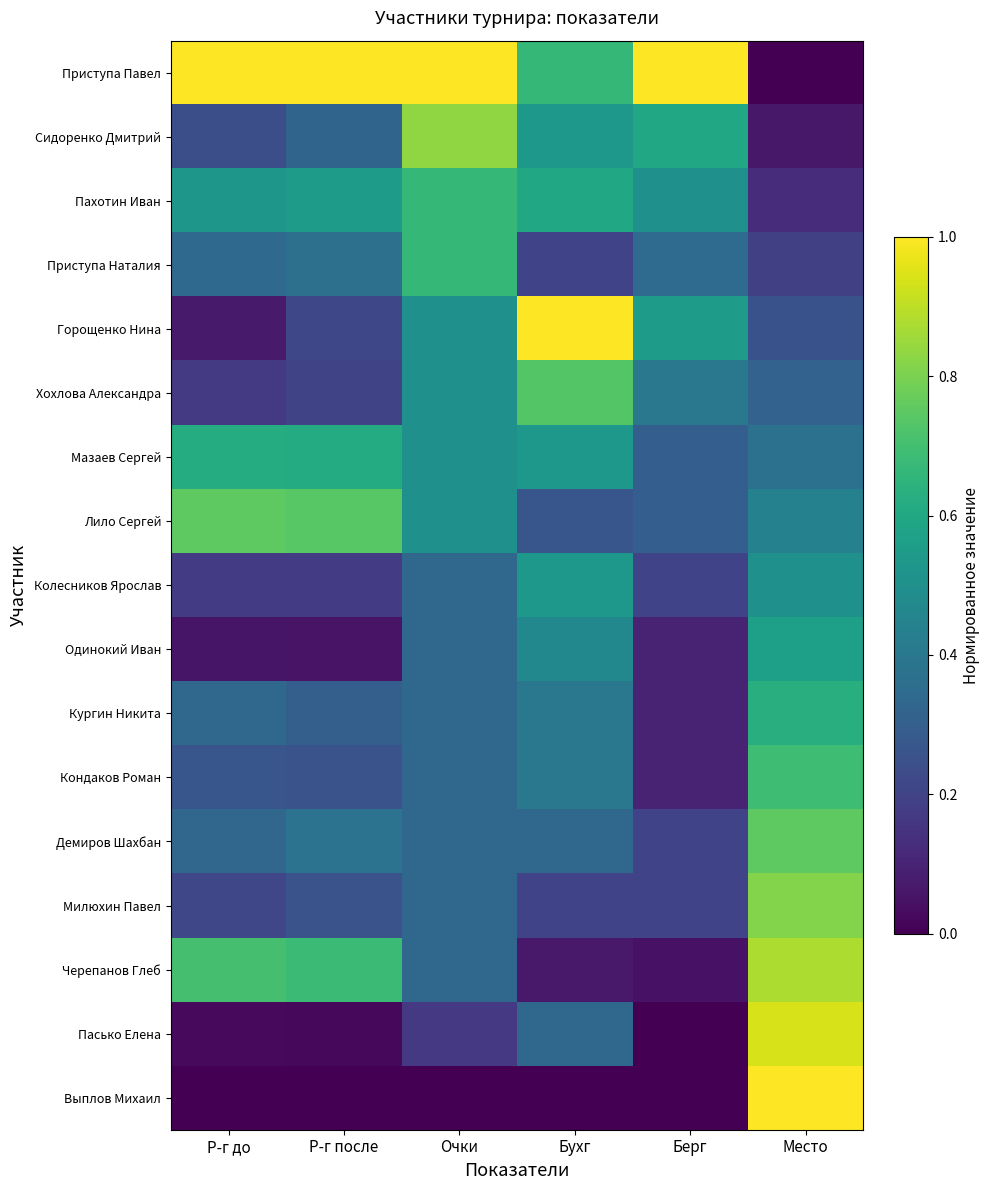

Reading right to left, what are all the values shown in this chart?

Приступа Павел: Место=0.0	Берг=1.0	Бухг=0.7	Очки=1.0	Р-г после=1.0	Р-г до=1.0
Сидоренко Дмитрий: Место=0.1	Берг=0.6	Бухг=0.5	Очки=0.8	Р-г после=0.3	Р-г до=0.2
Пахотин Иван: Место=0.1	Берг=0.5	Бухг=0.6	Очки=0.7	Р-г после=0.5	Р-г до=0.5
Приступа Наталия: Место=0.2	Берг=0.3	Бухг=0.2	Очки=0.7	Р-г после=0.4	Р-г до=0.3
Горощенко Нина: Место=0.2	Берг=0.6	Бухг=1.0	Очки=0.5	Р-г после=0.2	Р-г до=0.1
Хохлова Александра: Место=0.3	Берг=0.4	Бухг=0.7	Очки=0.5	Р-г после=0.2	Р-г до=0.2
Мазаев Сергей: Место=0.4	Берг=0.3	Бухг=0.5	Очки=0.5	Р-г после=0.6	Р-г до=0.6
Лило Сергей: Место=0.4	Берг=0.3	Бухг=0.3	Очки=0.5	Р-г после=0.7	Р-г до=0.8
Колесников Ярослав: Место=0.5	Берг=0.2	Бухг=0.5	Очки=0.3	Р-г после=0.2	Р-г до=0.2
Одинокий Иван: Место=0.6	Берг=0.1	Бухг=0.5	Очки=0.3	Р-г после=0.1	Р-г до=0.1
Кургин Никита: Место=0.6	Берг=0.1	Бухг=0.4	Очки=0.3	Р-г после=0.3	Р-г до=0.3
Кондаков Роман: Место=0.7	Берг=0.1	Бухг=0.4	Очки=0.3	Р-г после=0.3	Р-г до=0.3
Демиров Шахбан: Место=0.8	Берг=0.2	Бухг=0.3	Очки=0.3	Р-г после=0.4	Р-г до=0.3
Милюхин Павел: Место=0.8	Берг=0.2	Бухг=0.2	Очки=0.3	Р-г после=0.3	Р-г до=0.2
Черепанов Глеб: Место=0.9	Берг=0.1	Бухг=0.1	Очки=0.3	Р-г после=0.7	Р-г до=0.7
Пасько Елена: Место=0.9	Берг=0.0	Бухг=0.3	Очки=0.2	Р-г после=0.0	Р-г до=0.0
Выплов Михаил: Место=1.0	Берг=0.0	Бухг=0.0	Очки=0.0	Р-г после=0.0	Р-г до=0.0